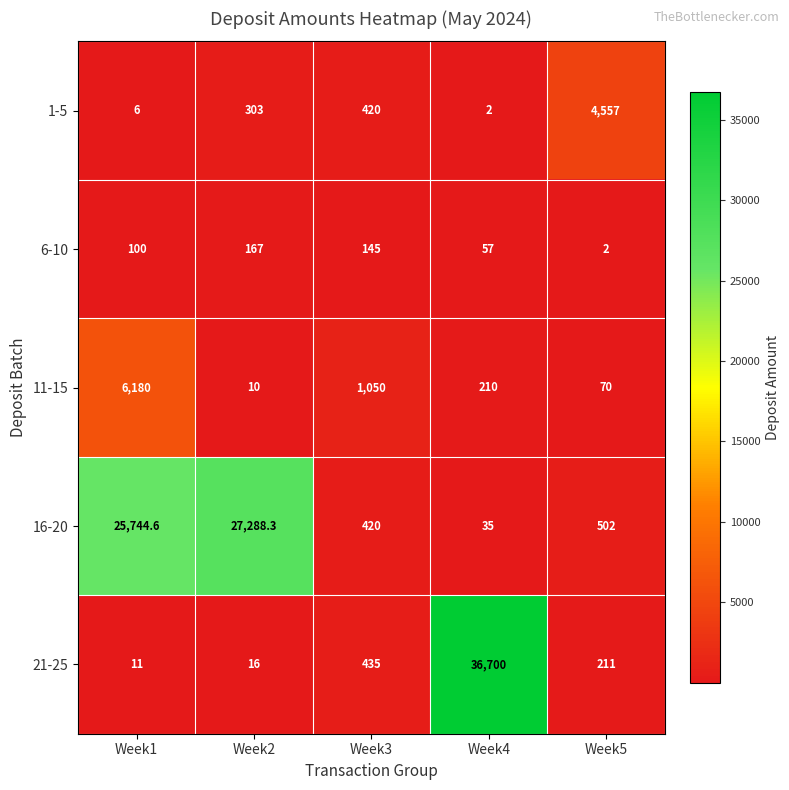

Which series changed the most between Week3 and Week5?

1-5